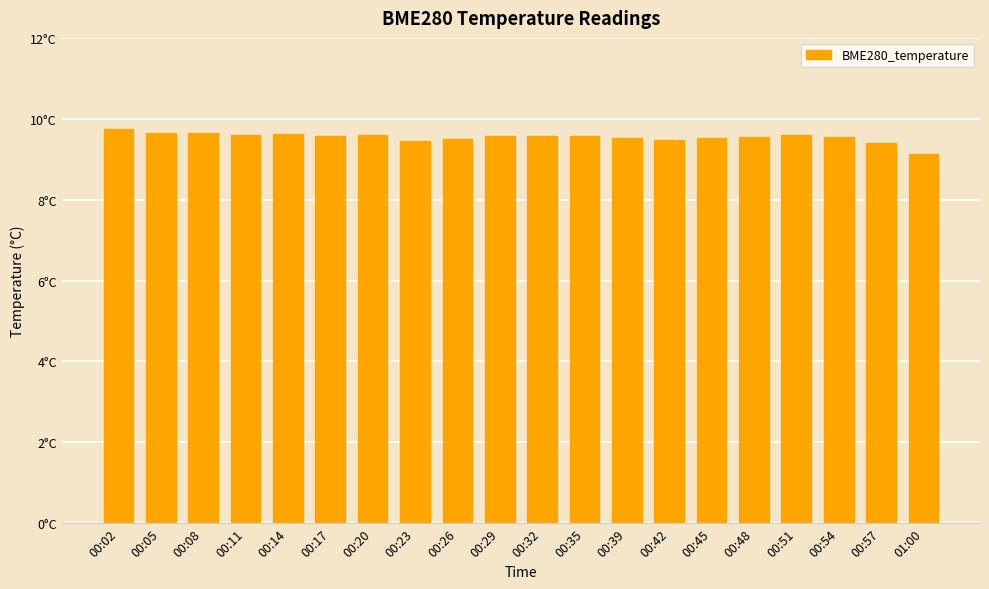

Reading right to left, extract all data points from this chart.

9.1	9.4	9.6	9.6	9.6	9.5	9.5	9.5	9.6	9.6	9.6	9.5	9.5	9.6	9.6	9.6	9.6	9.7	9.6	9.7